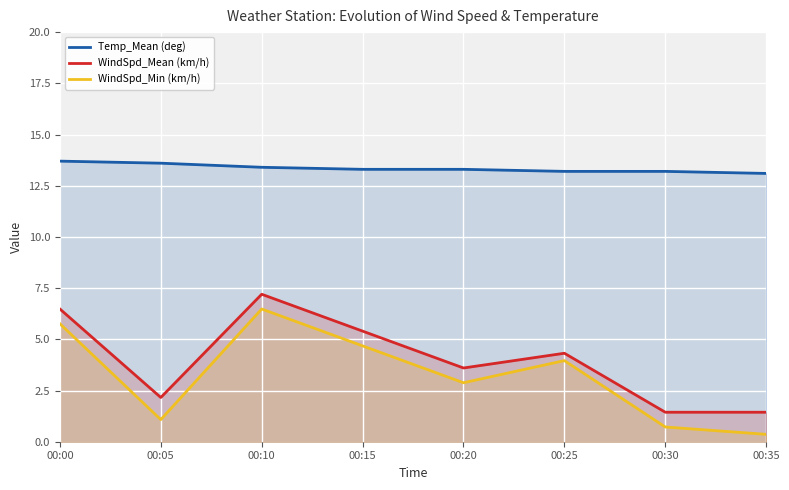

How many lines are shown in the chart?

3